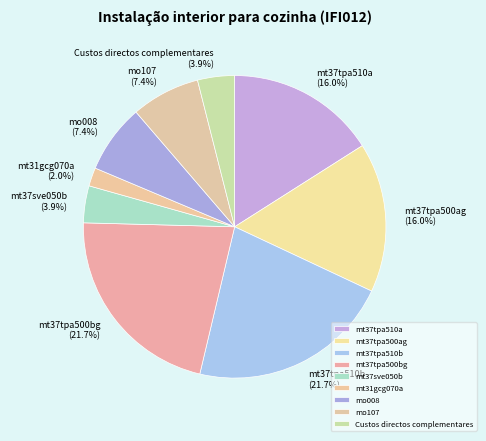

Does any single category account for the majority?

No